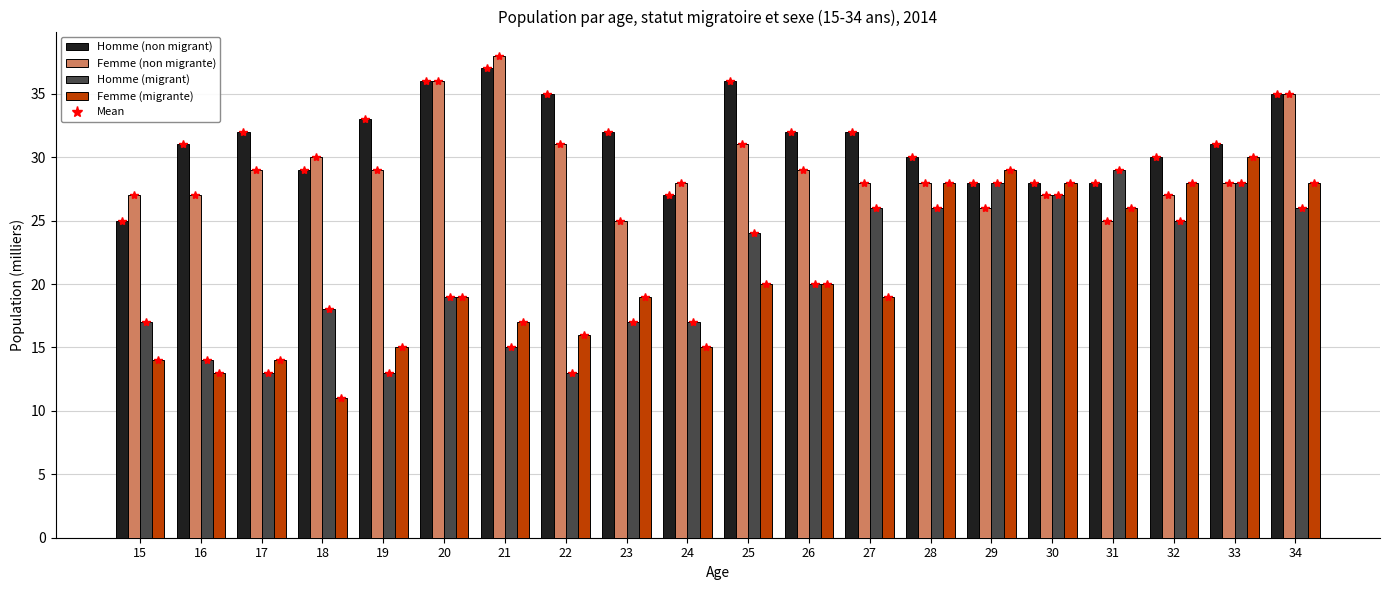

The value of Femme (non migrante) at 16 is 47. True or false?

False